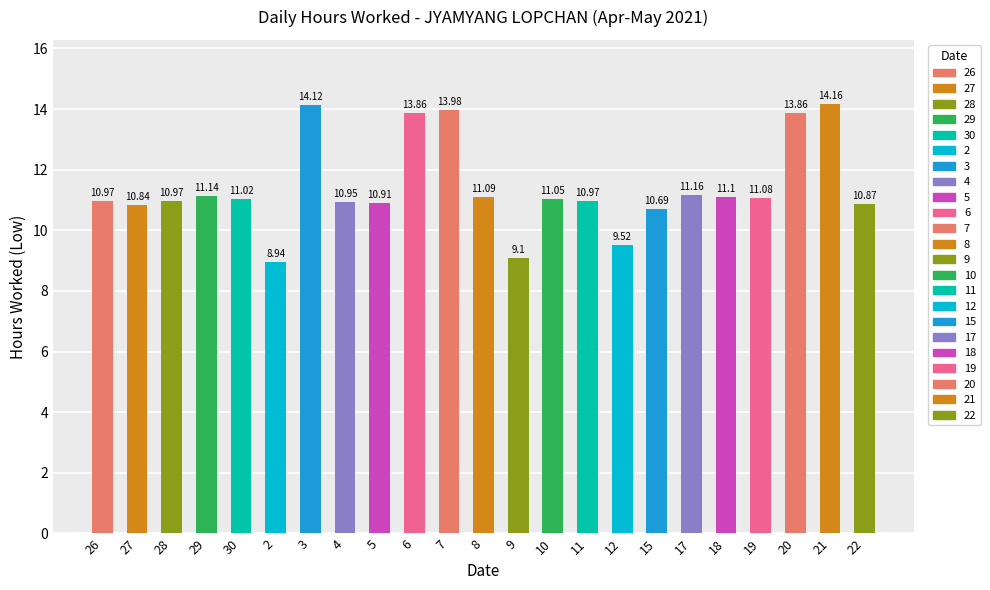

What is the difference between the maximum and minimum values?

5.2